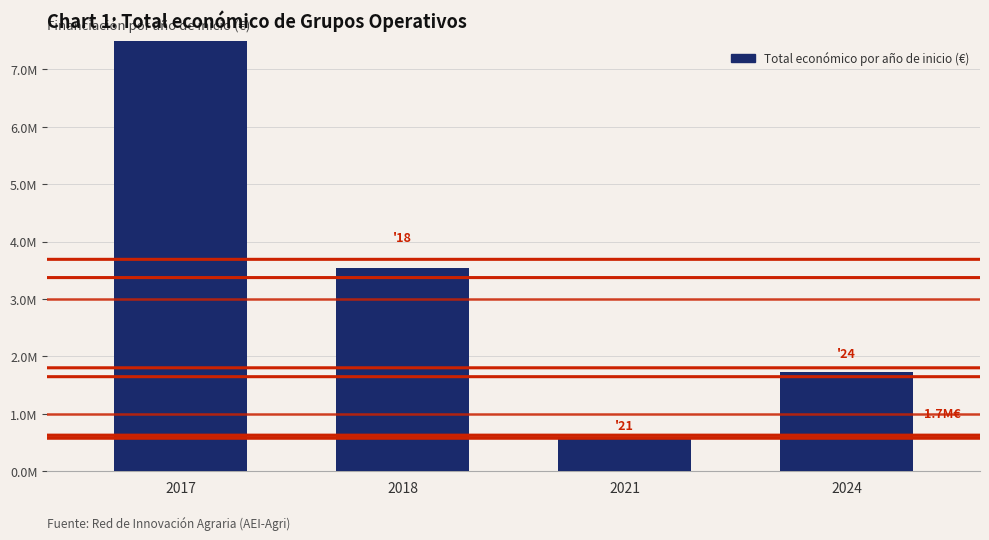

Reading left to right, what are all the values shown in this chart?

12973432	3530656	598659	1722078